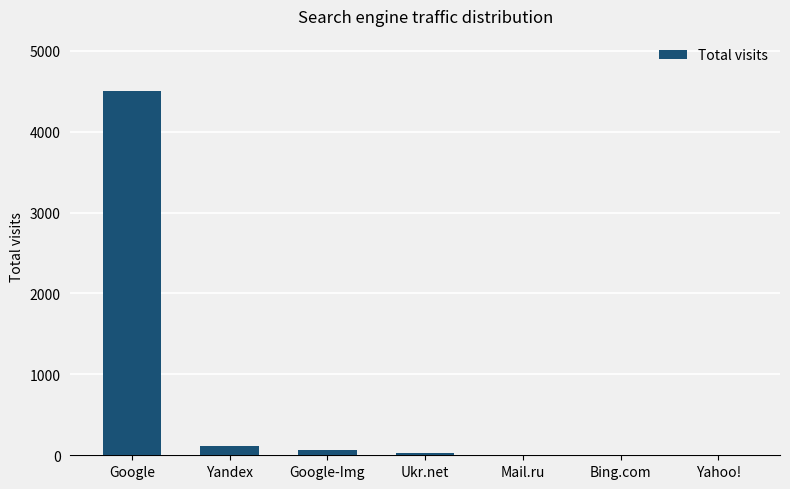

True or false: the data shows 4507 at Google.

True